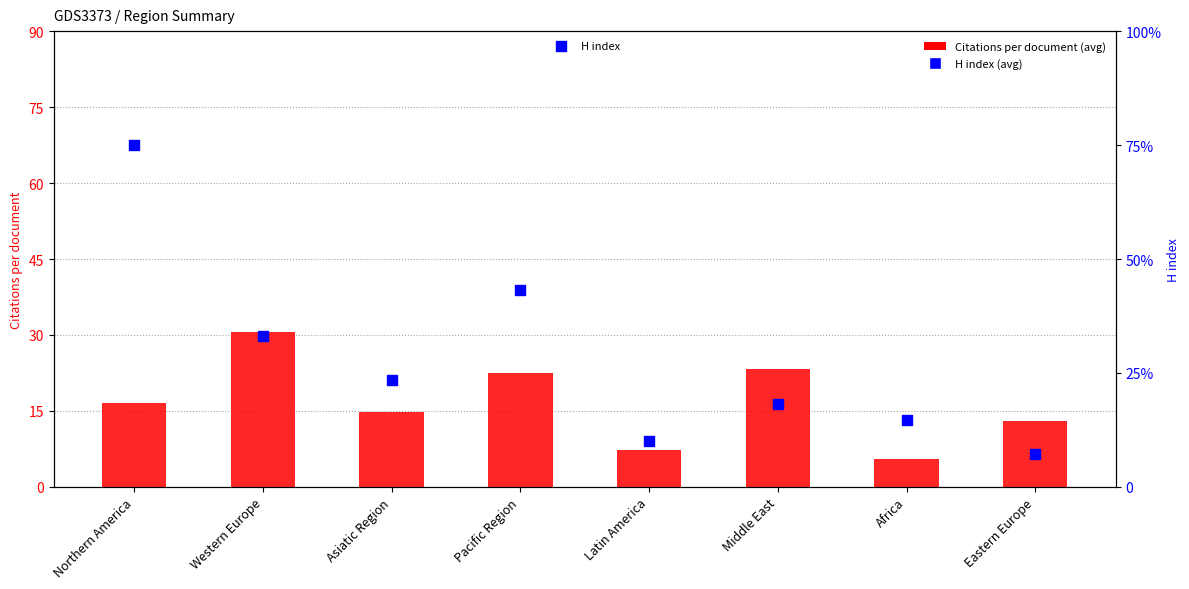

Which series has the largest total across all categories?

H index